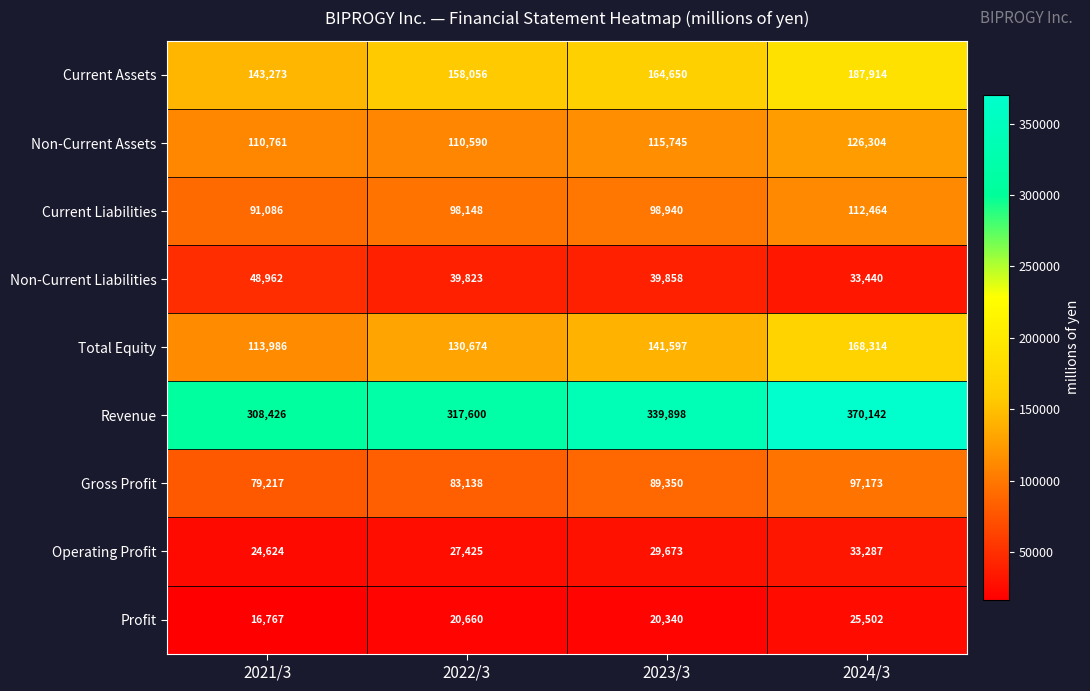

Count the Current Assets values in the range 158056 to 187914.

3